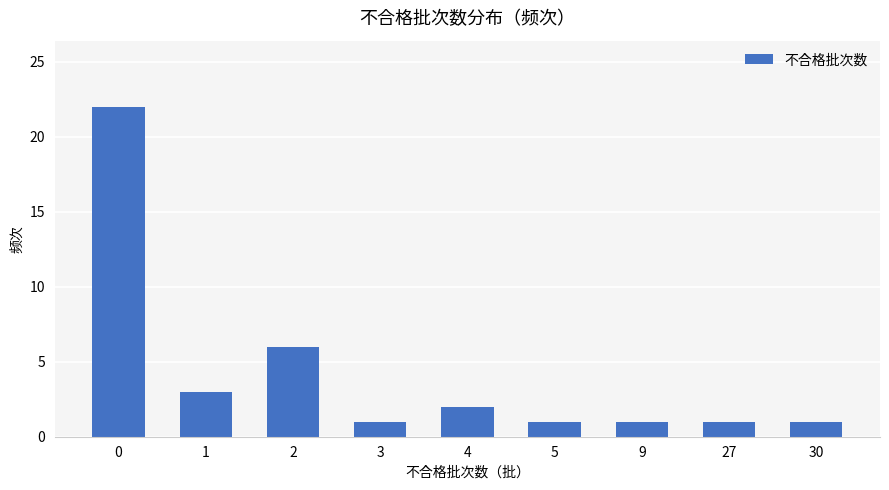

Reading left to right, list all the values displayed in this chart.

22	3	6	1	2	1	1	1	1